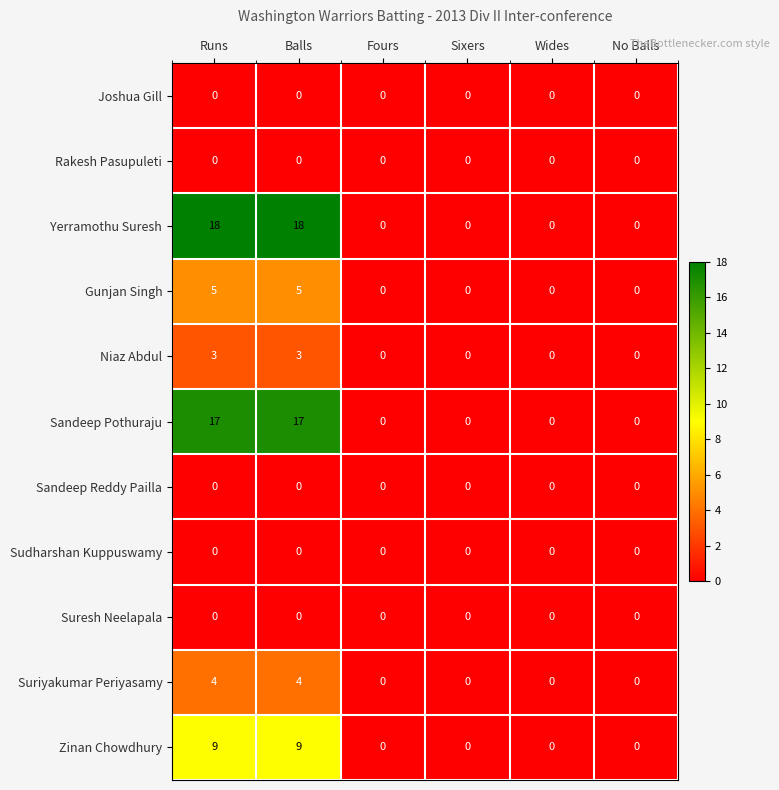

What is the maximum value shown in the chart?

18